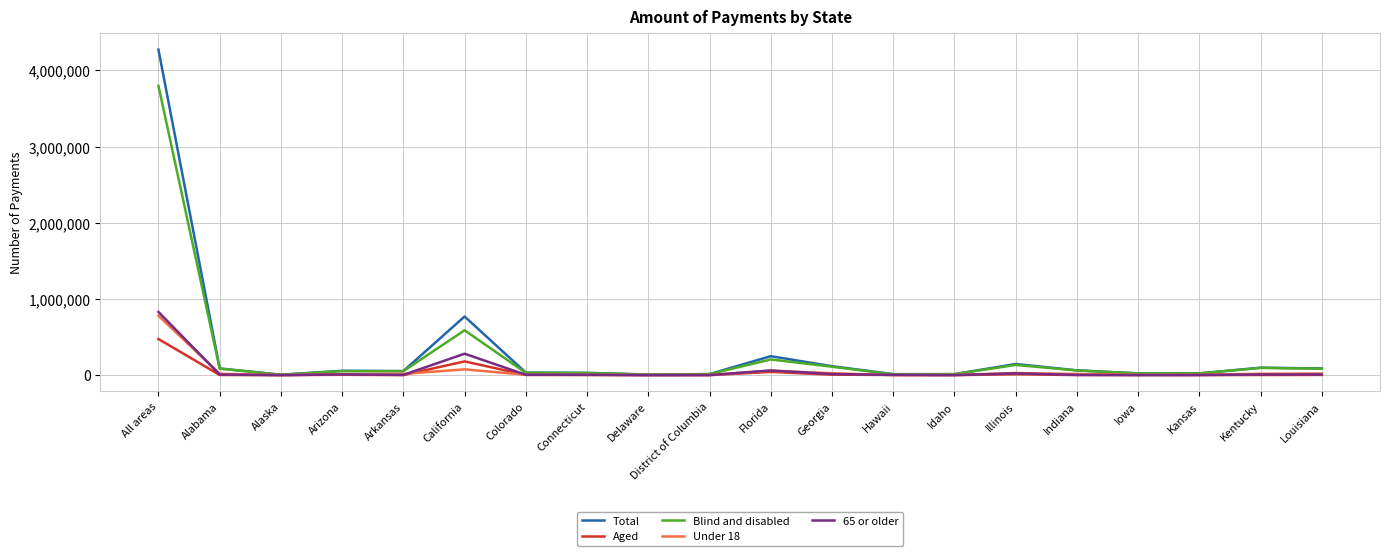

At which category is the sum across all series the highest?

All areas